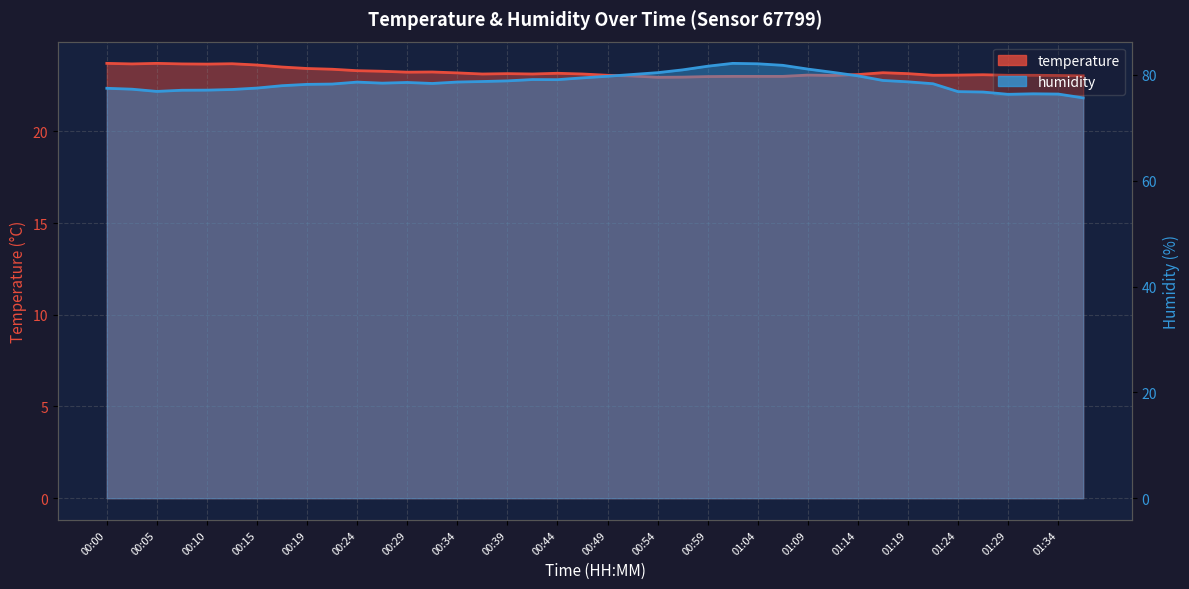

True or false: humidity has a value of 79.8 at 00:49.

True